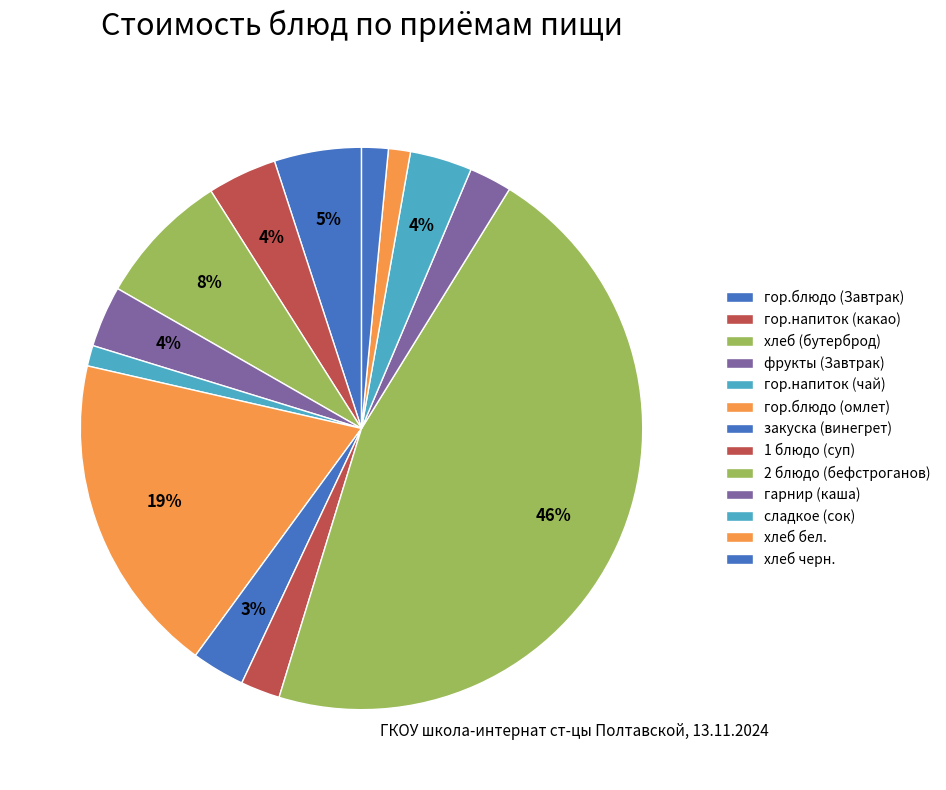

Is it true that хлеб черн. is 12% of the pie?

False